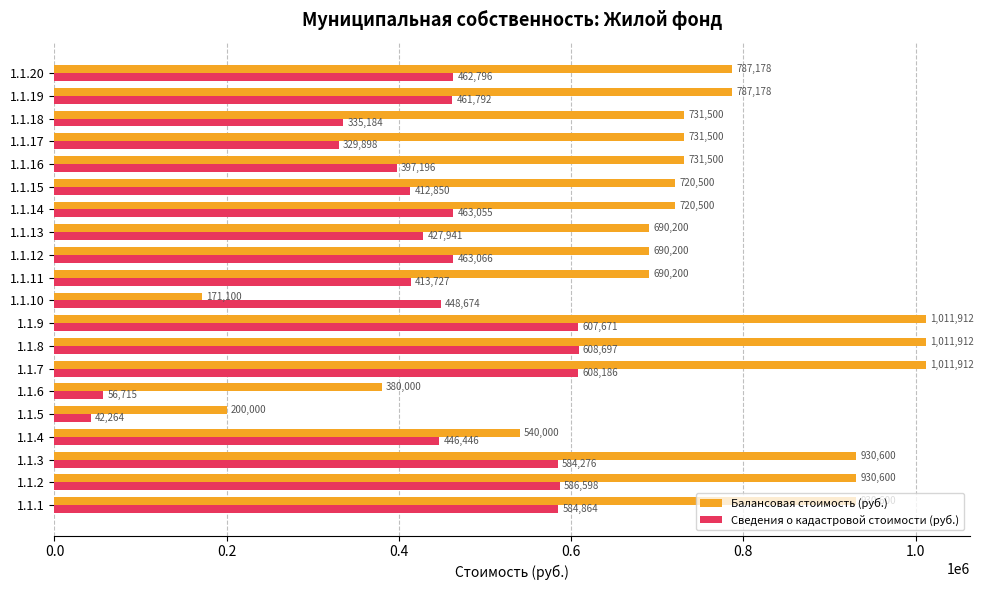

What is the maximum value for Балансовая стоимость (руб.)?

1011912.0